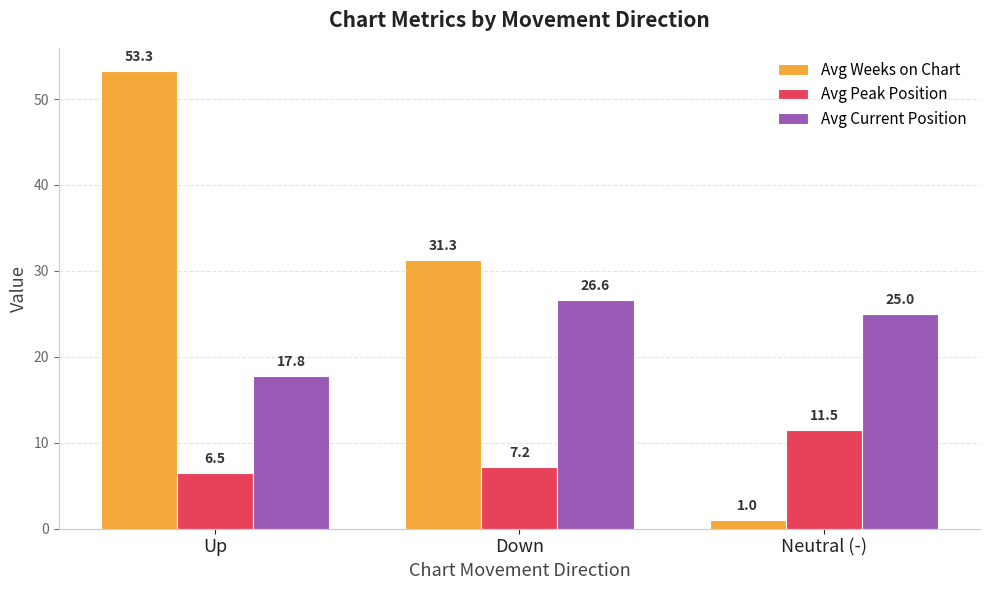

Between Up and Neutral (-), which series saw the biggest shift?

Avg Weeks on Chart